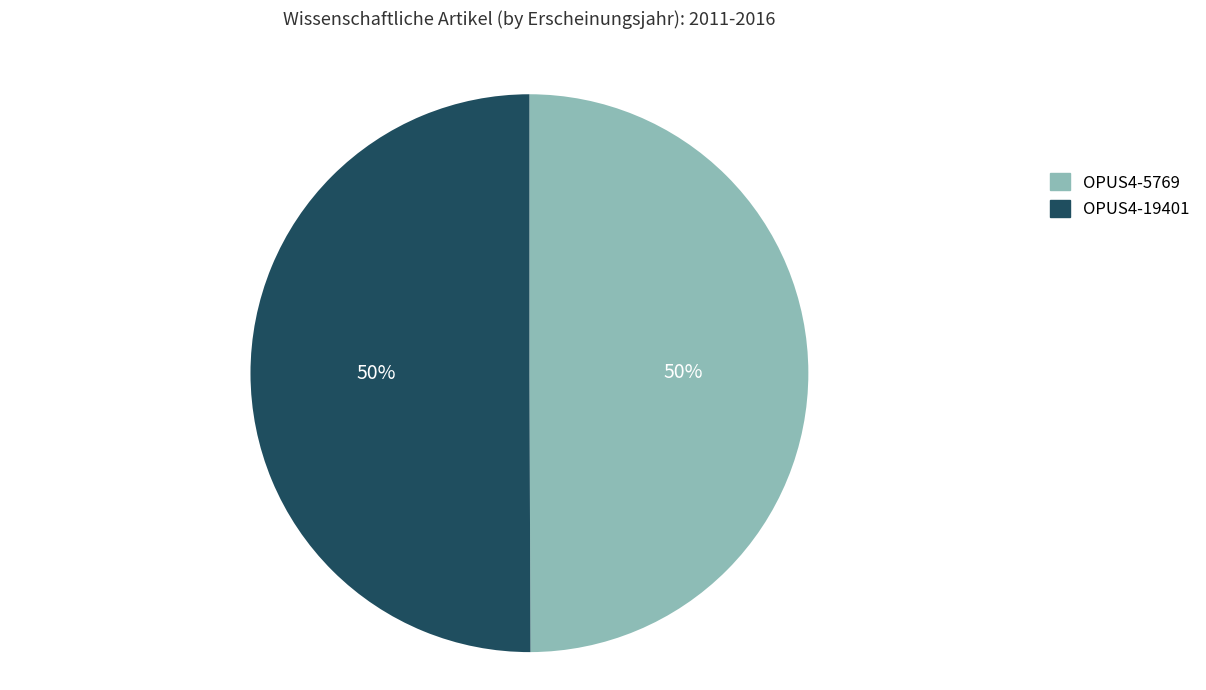

True or false: OPUS4-5769 accounts for 50% of the total.

True